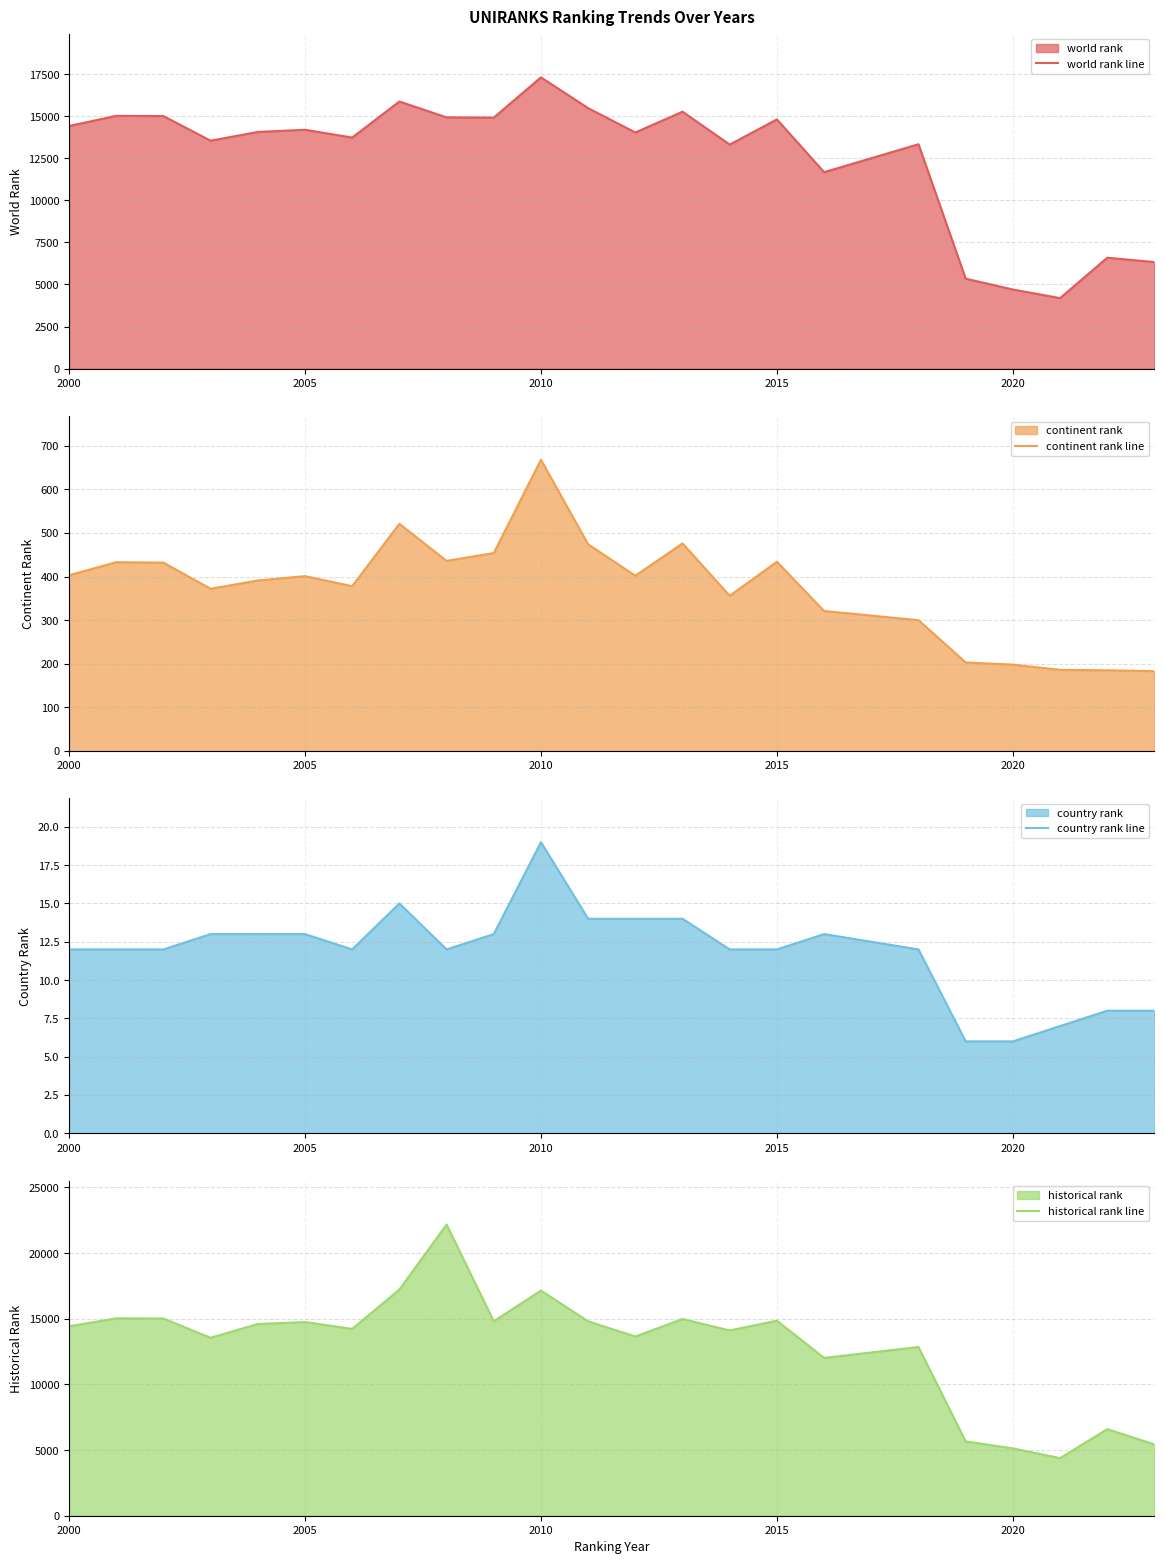

At how many categories does at least one series exceed 305?

23